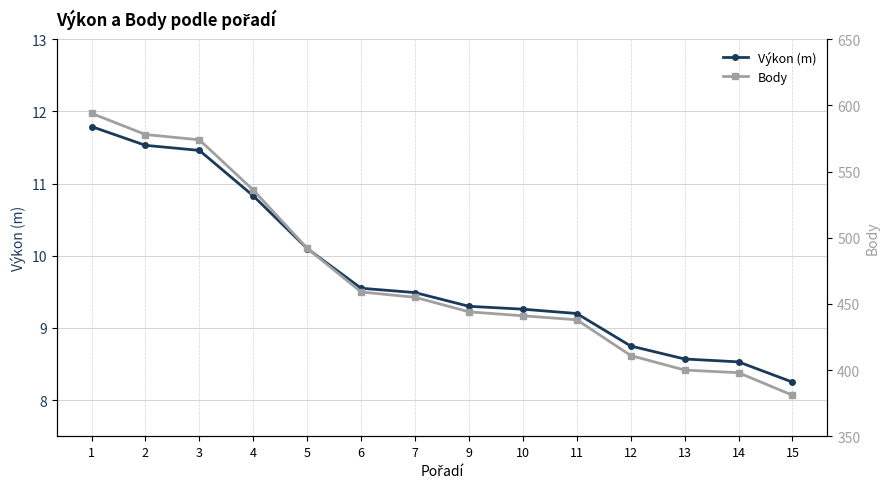

True or false: Body and Výkon (m) cross at least once.

False